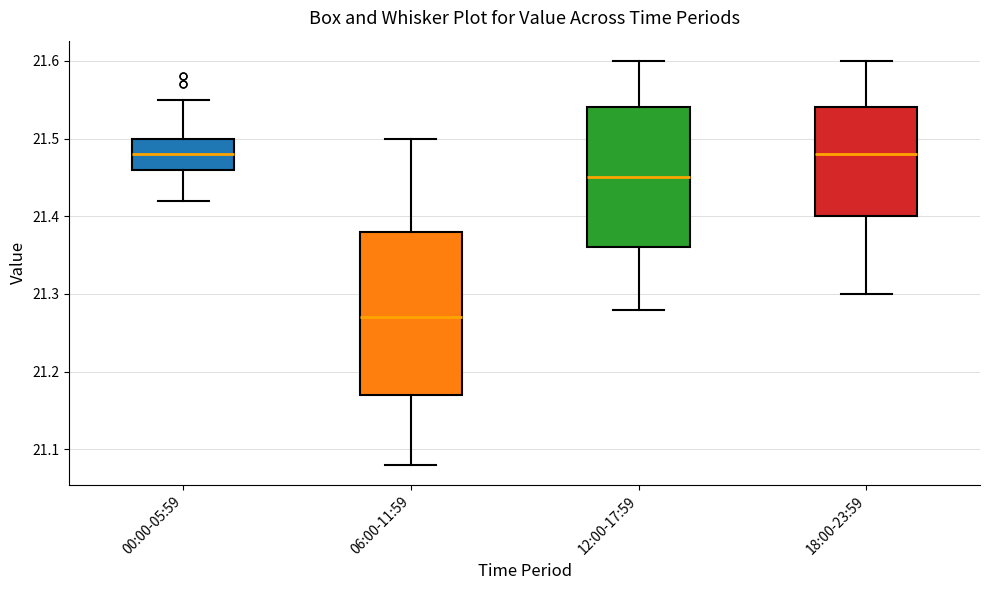

Reading left to right, read every box against the y-axis: the position of its median line, the range the box covers, and the ends of its whiskers. The values are not printed on the chart, so give them approximately, as read against the axis.

00:00-05:59: median 21.48, box 21.46 to 21.50, whiskers 21.42 to 21.55
06:00-11:59: median 21.27, box 21.17 to 21.38, whiskers 21.08 to 21.50
12:00-17:59: median 21.45, box 21.36 to 21.54, whiskers 21.28 to 21.60
18:00-23:59: median 21.48, box 21.40 to 21.54, whiskers 21.30 to 21.60